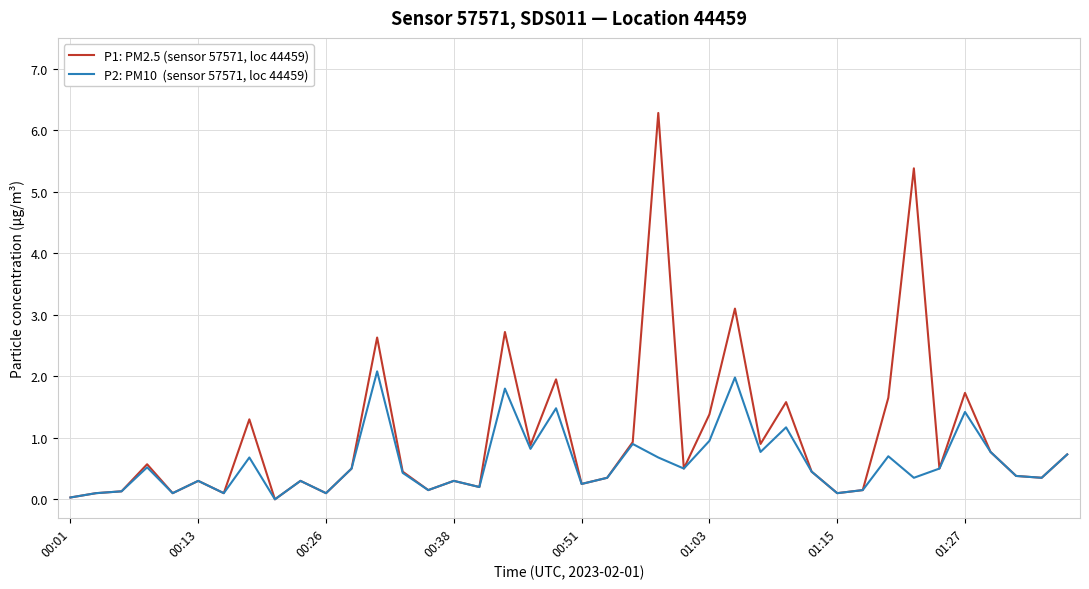

What is the greatest value displayed?

6.3